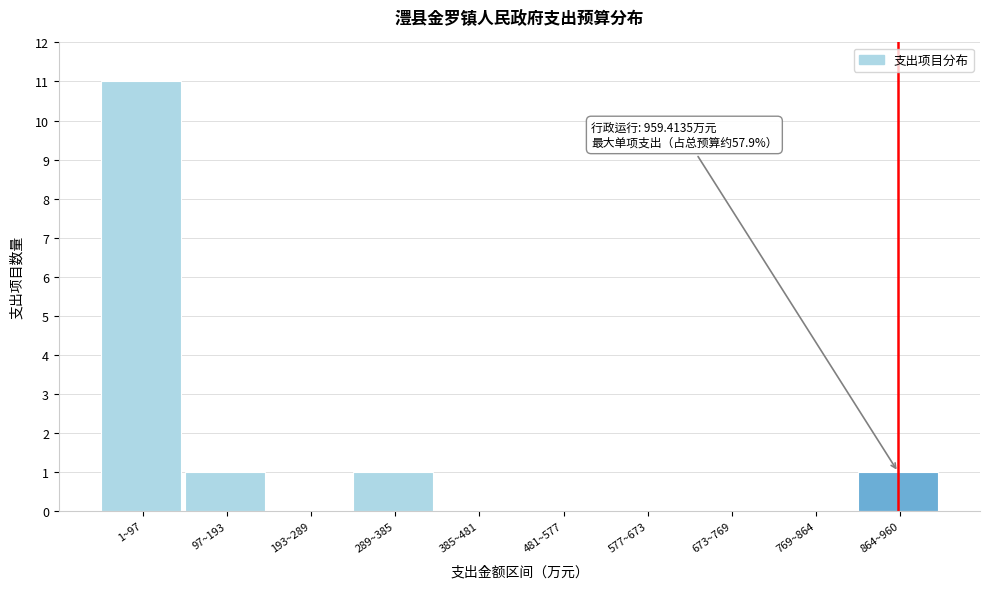

Reading right to left, list all the values displayed in this chart.

864~960=1	769~864=0	673~769=0	577~673=0	481~577=0	385~481=0	289~385=1	193~289=0	97~193=1	1~97=11